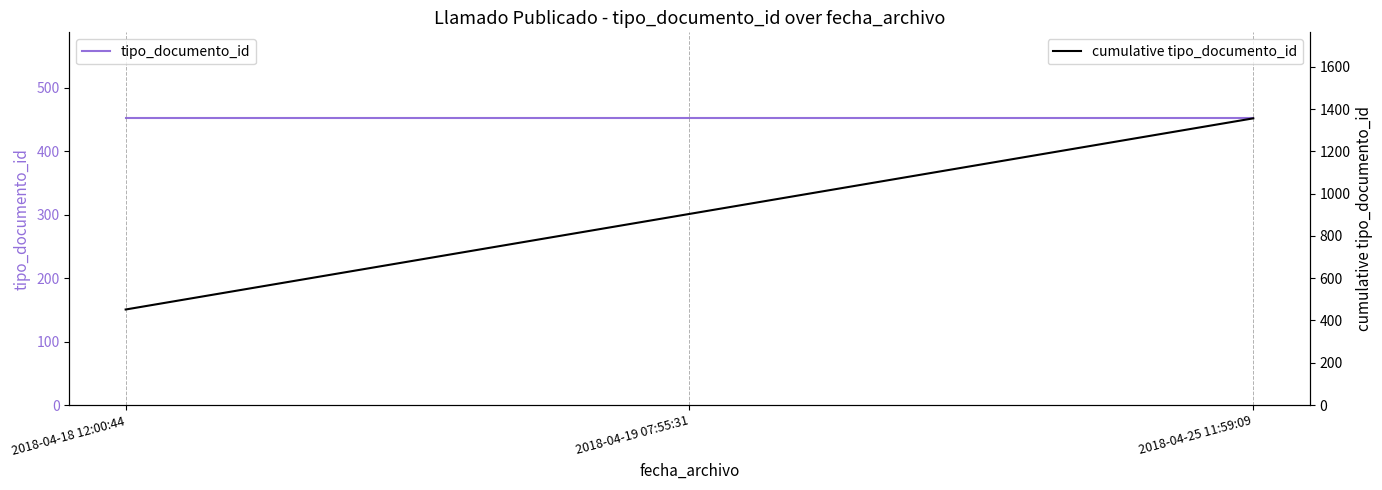

At how many categories does at least one series exceed 1096?

1